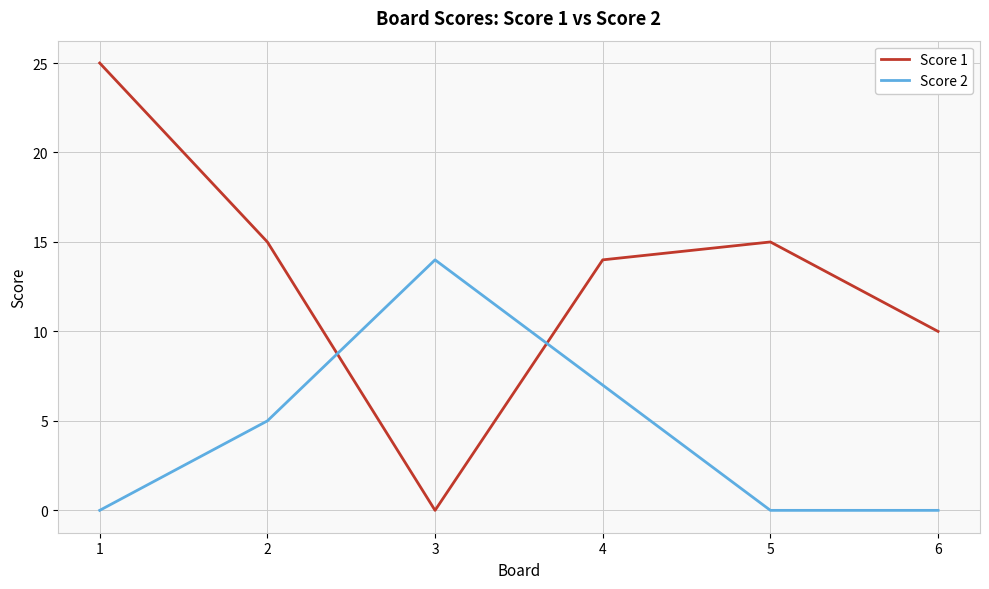

At which category is the sum across all series the highest?

1